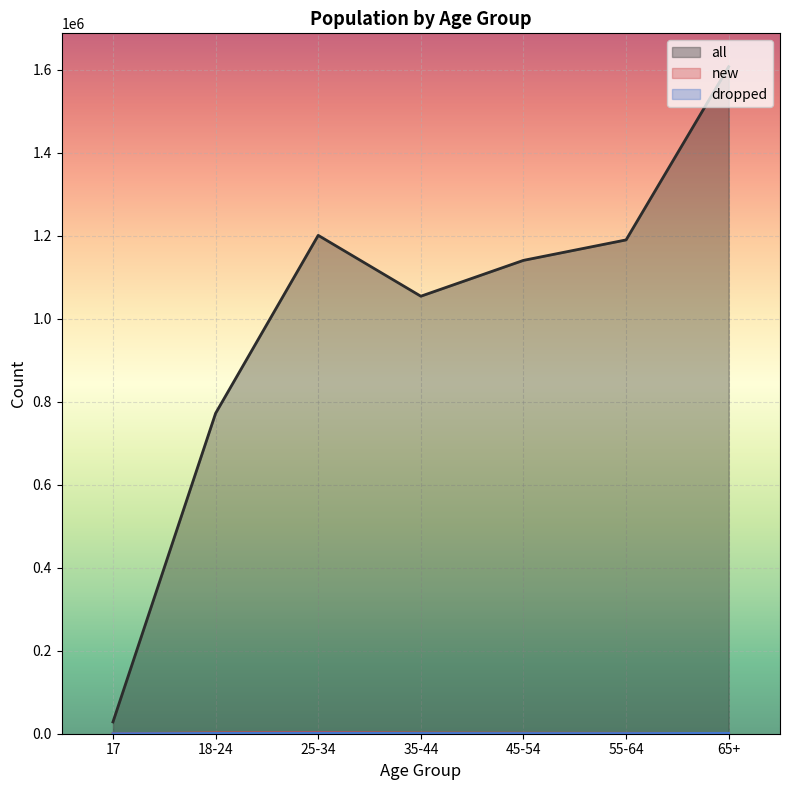

How many series are shown in this chart?

3